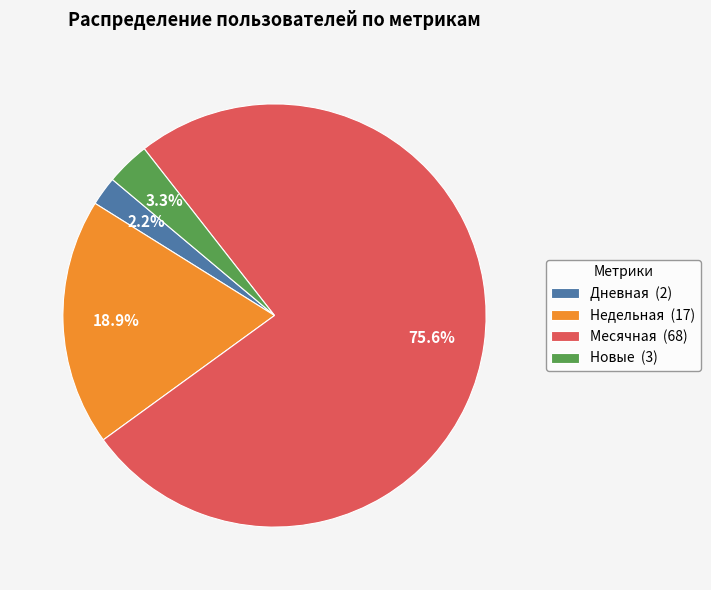

How many slices are in this pie chart?

4